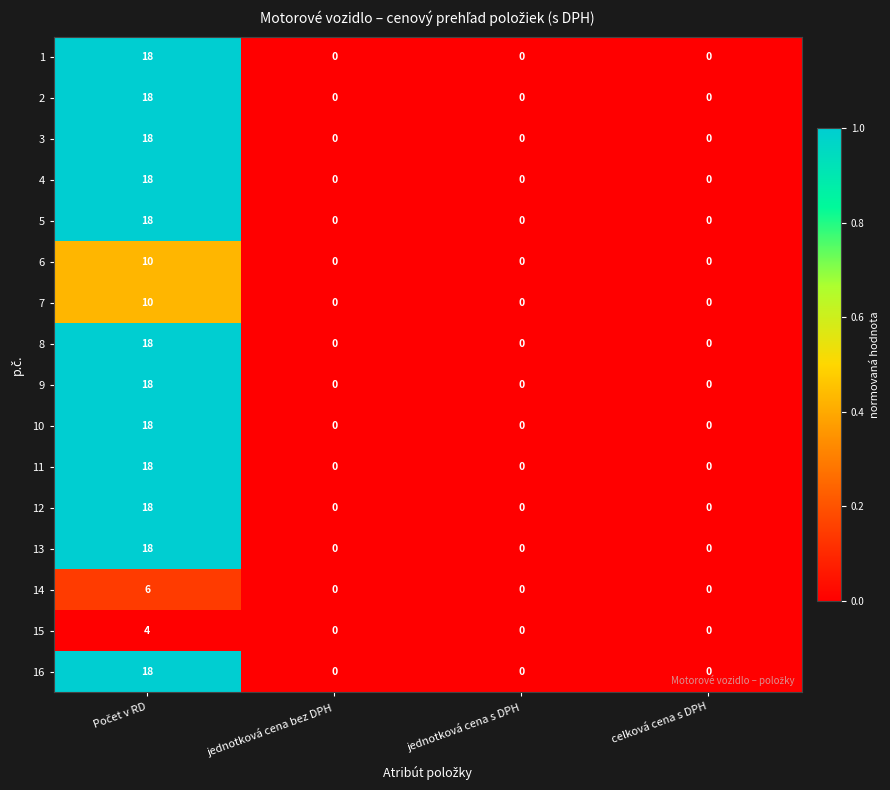

What is the greatest value displayed?

18